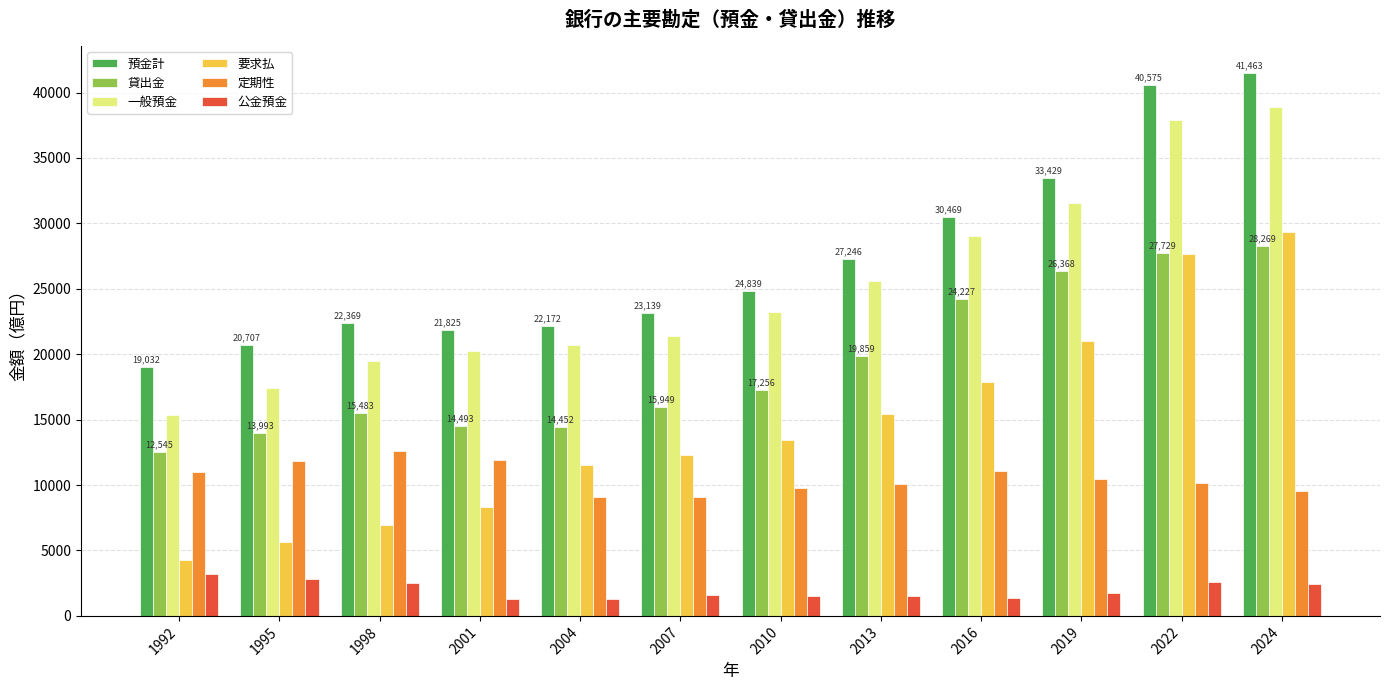

What is the difference between the second highest and second lowest values in the 一般預金 series?

20424